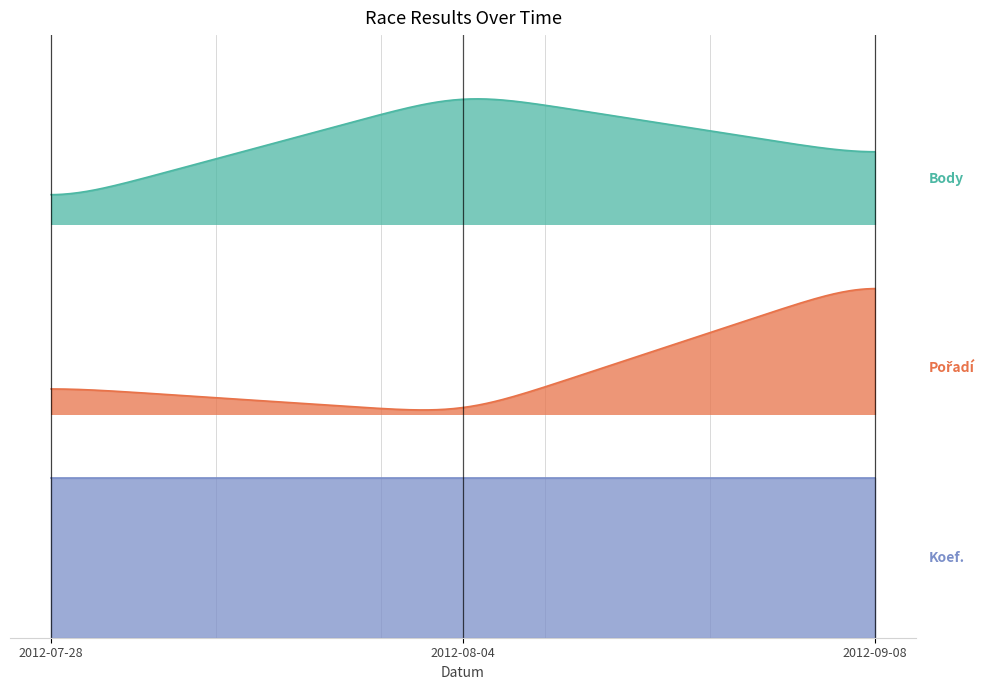

The Pořadí series shows 9 at 2012-07-28. True or false?

True